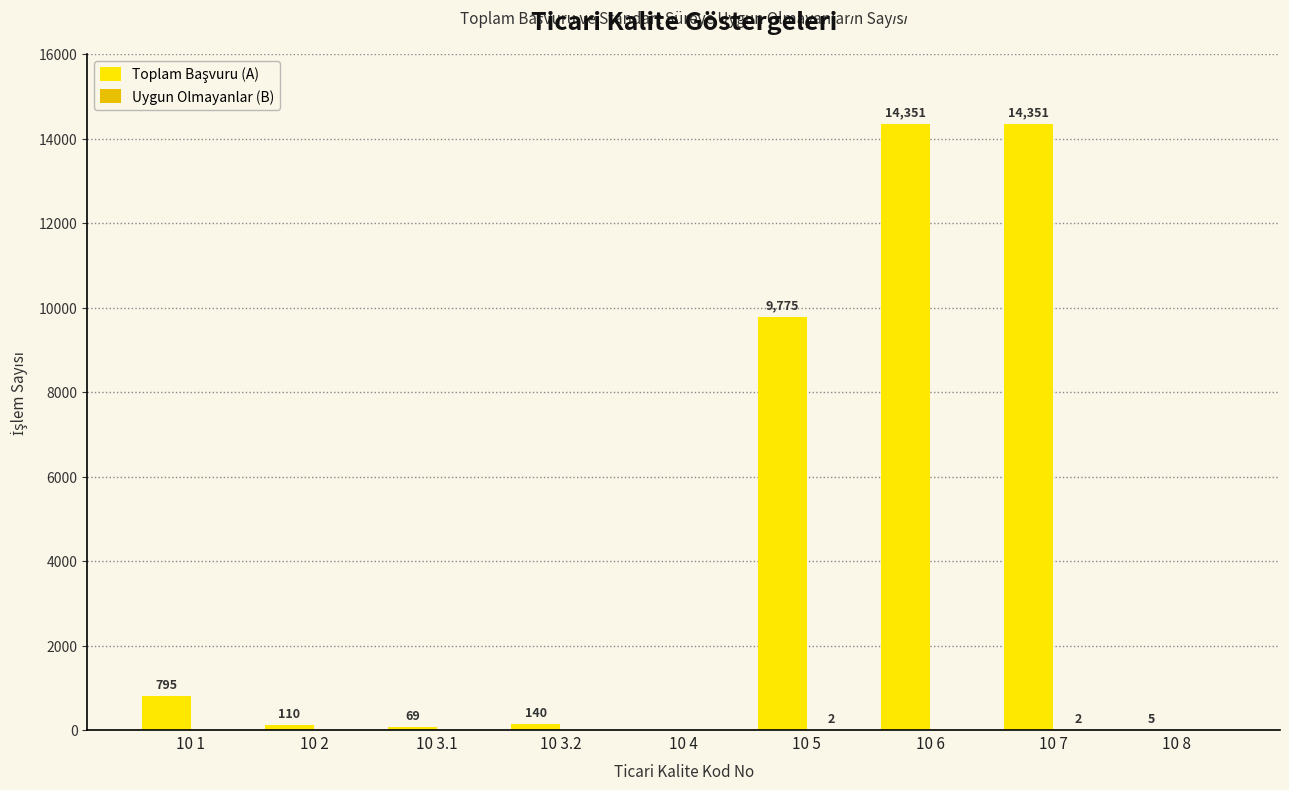

At which category is the sum across all series the highest?

10 7